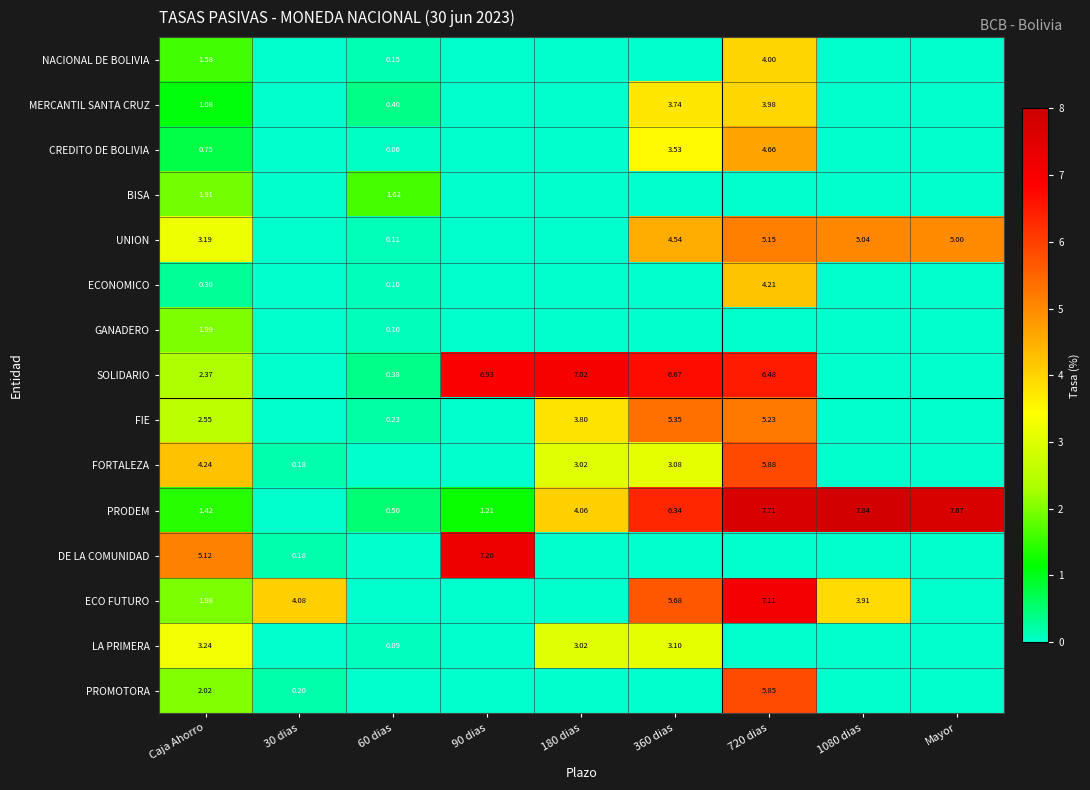

At which category is the sum across all series the highest?

720 dias